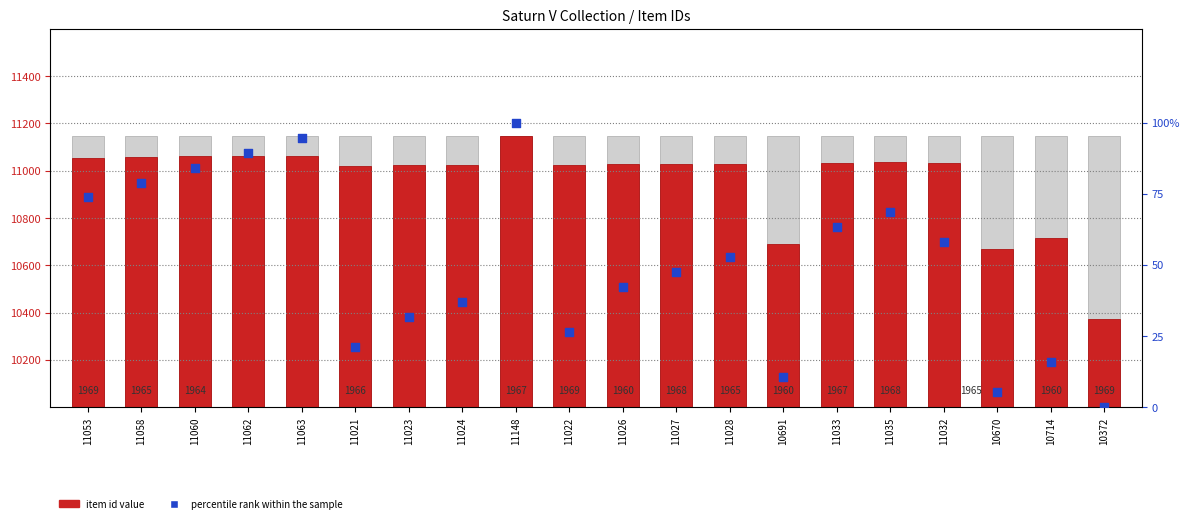

Which series has the widest spread of Y values?

item id value